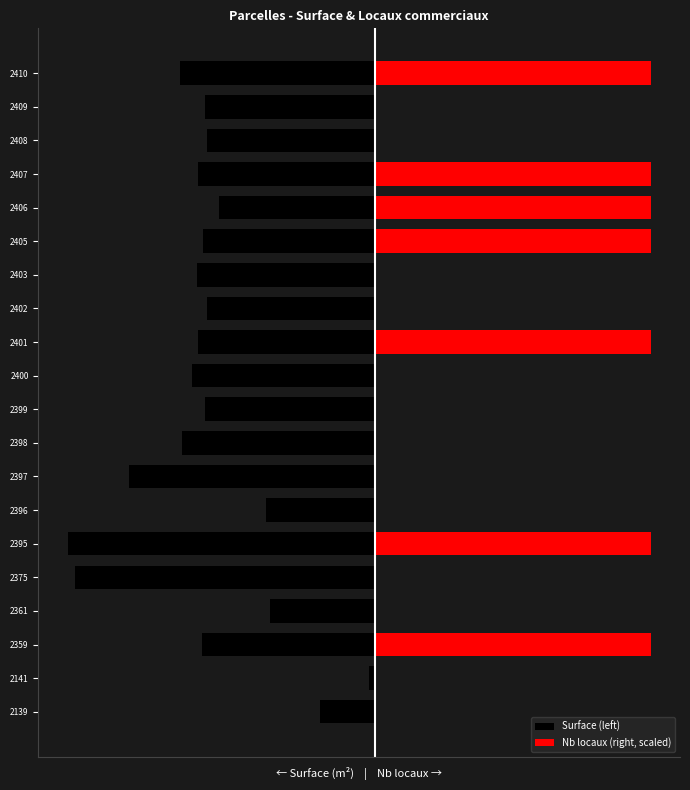

Is it true that Surface (left) equals -3061.0 at 2375?

True